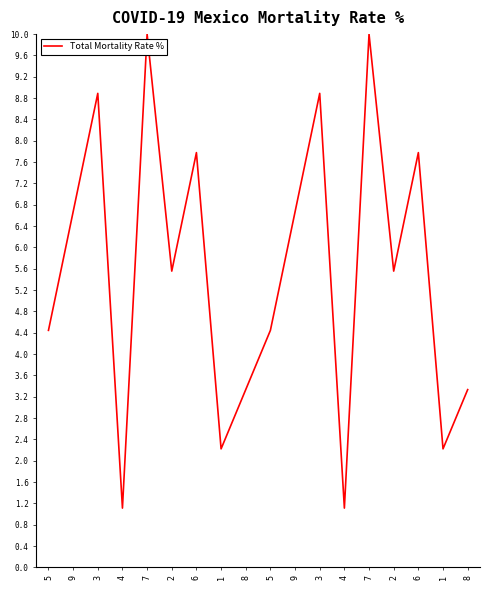

How many lines are shown in the chart?

1